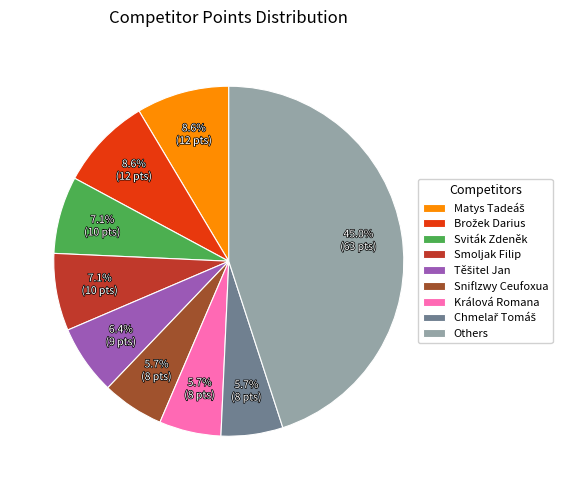

Between Sviták Zdeněk and Others, which is larger?

Others